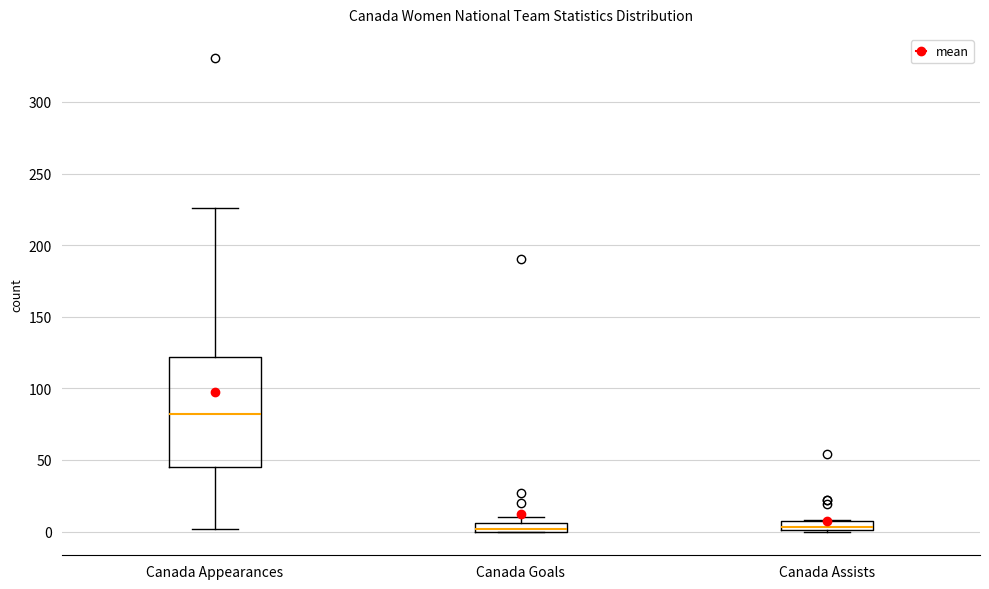

Comparing the boxes themselves (not the whiskers), which one is the tallest?

Canada Appearances